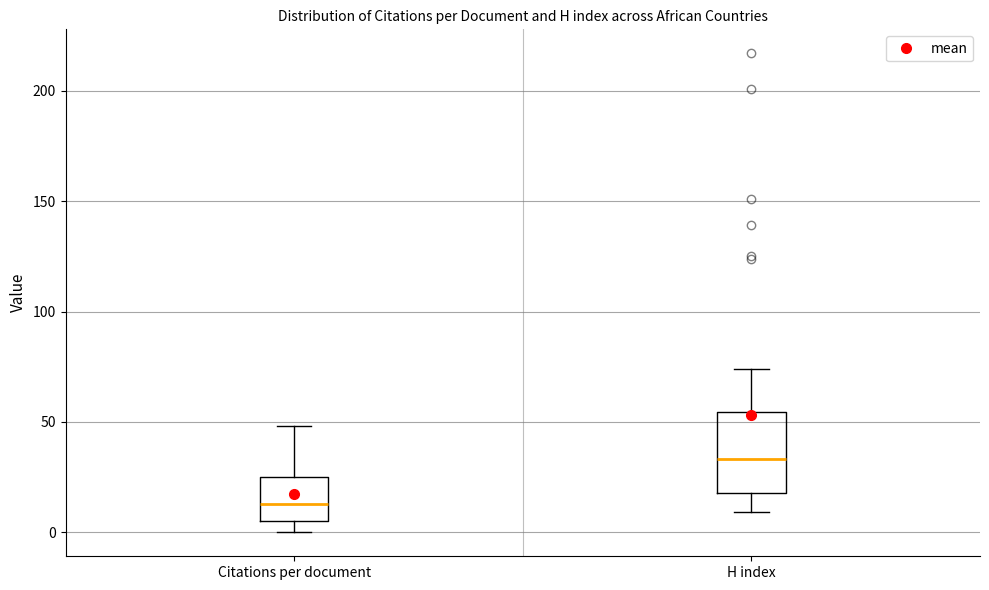

Reading left to right, transcribe this box plot: for each box, give where its median line is, the range the box spans, and where its two whiskers end, as read against the y-axis. The values are not printed on the chart, so give them approximately, as read against the axis.

Citations per document: median 15, box 5 to 25, whiskers 0 to 50
H index: median 35, box 20 to 55, whiskers 10 to 75